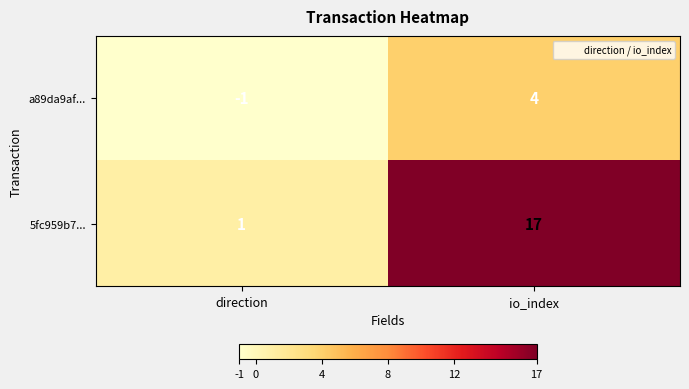

Which category has the highest value in the 5fc959b7... series?

io_index